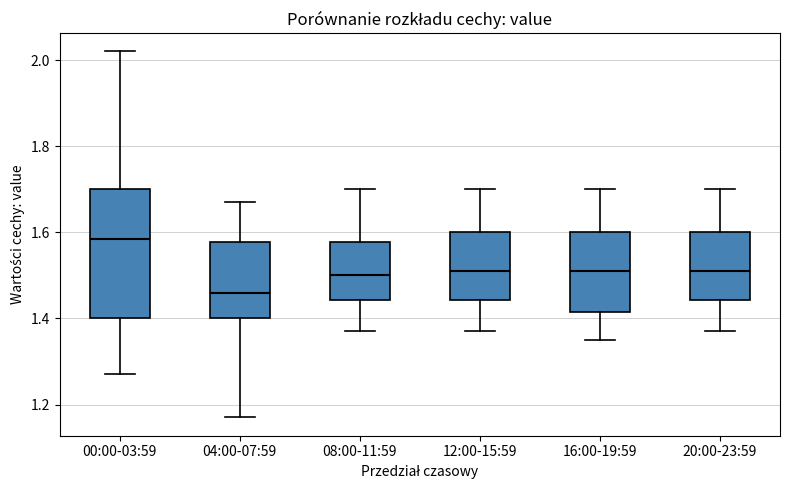

Reading left to right, transcribe this box plot: for each box, give where its median line is, the range the box spans, and where its two whiskers end, as read against the y-axis. The values are not printed on the chart, so give them approximately, as read against the axis.

00:00-03:59: median 1.58, box 1.40 to 1.70, whiskers 1.28 to 2.02
04:00-07:59: median 1.46, box 1.40 to 1.58, whiskers 1.18 to 1.68
08:00-11:59: median 1.50, box 1.44 to 1.58, whiskers 1.38 to 1.70
12:00-15:59: median 1.52, box 1.44 to 1.60, whiskers 1.38 to 1.70
16:00-19:59: median 1.52, box 1.42 to 1.60, whiskers 1.36 to 1.70
20:00-23:59: median 1.52, box 1.44 to 1.60, whiskers 1.38 to 1.70